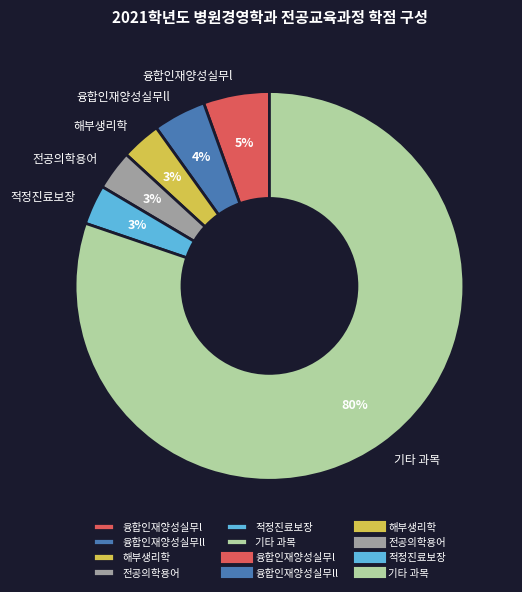

Is there a majority slice in this chart?

Yes